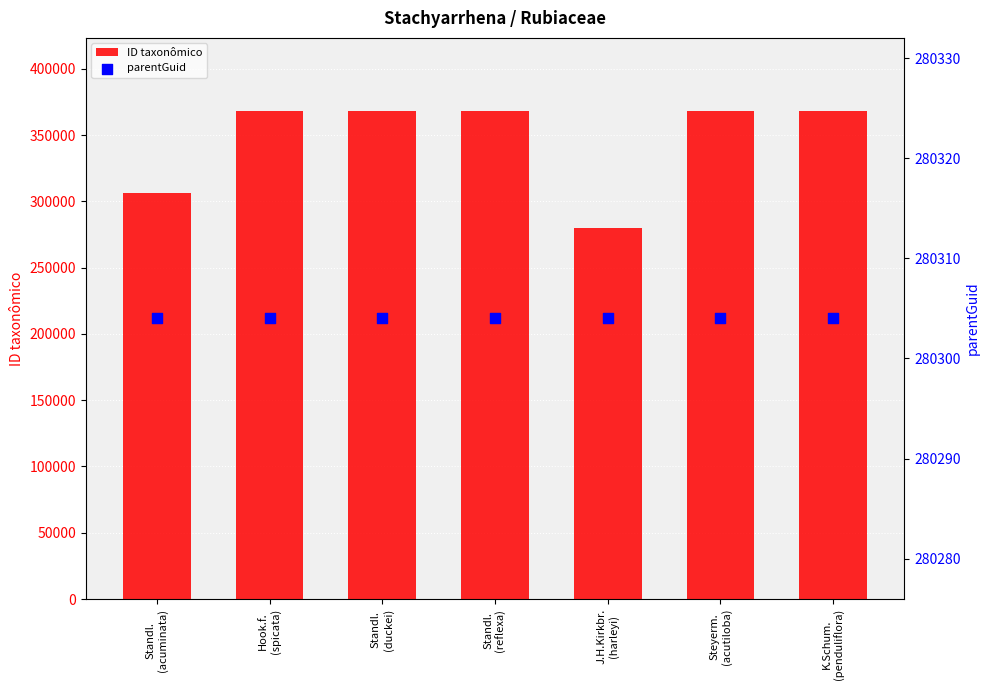

Is the value of ID taxonômico at Standl.
(reflexa) greater than the value of parentGuid at Standl.
(reflexa)?

Yes